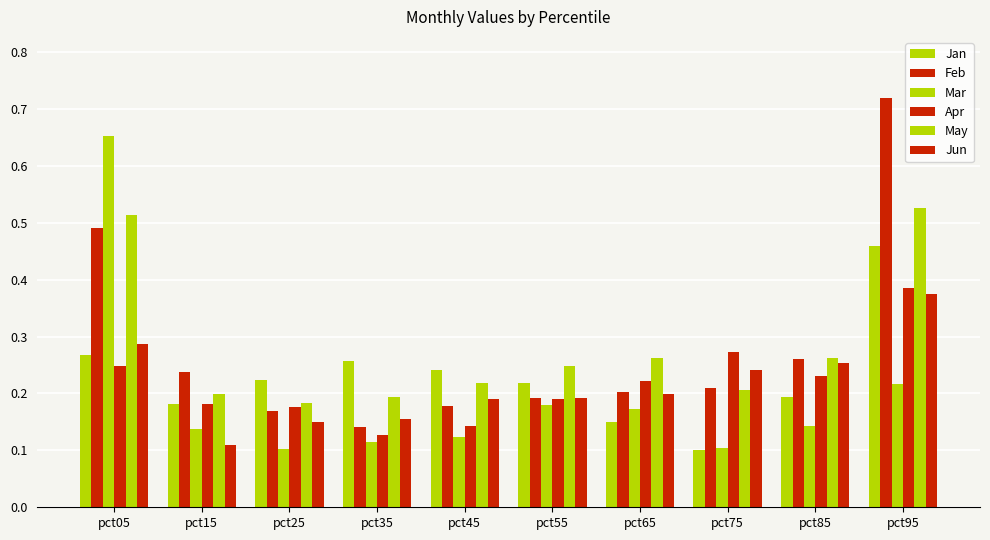

What is the lowest value of the Feb series?

0.1